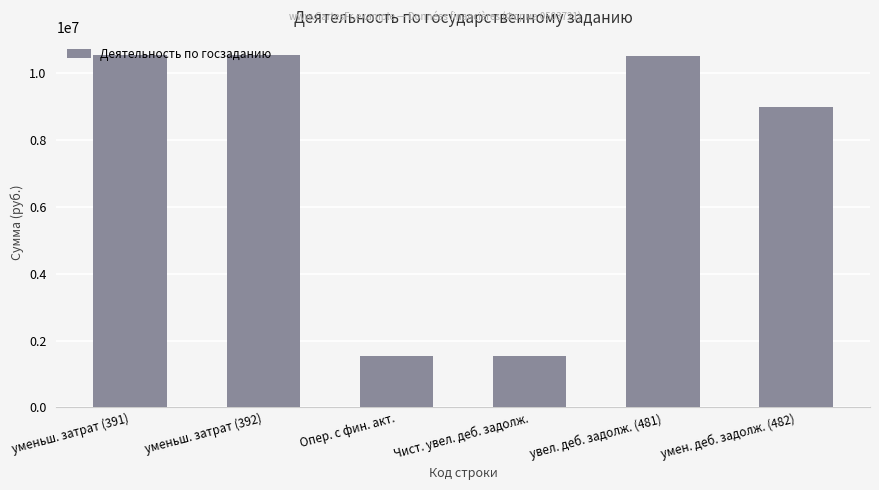

The value at умен. деб. задолж. (482) is 8977991.0. True or false?

True